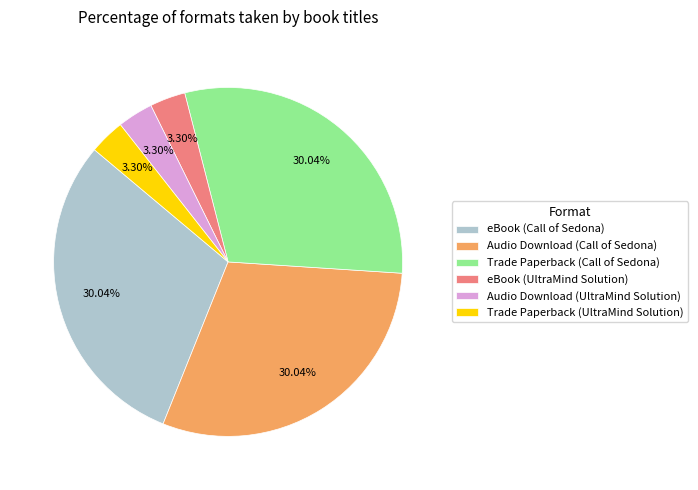

Does Trade Paperback (UltraMind Solution) represent more than half of the total?

No